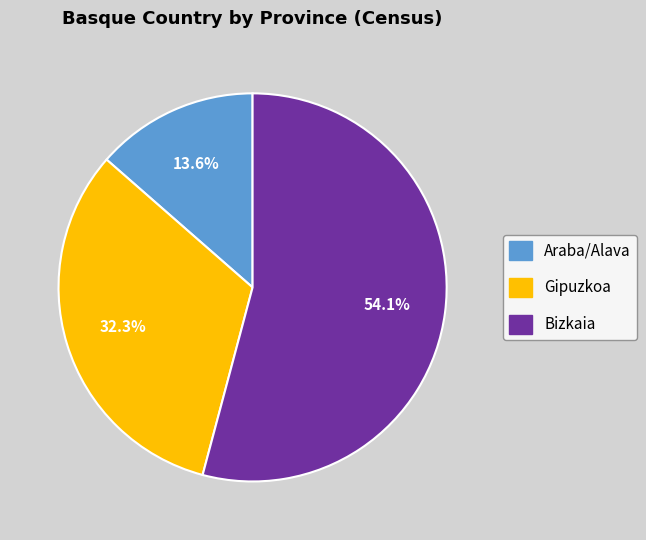

To the nearest percent, what is the combined percentage of Araba/Alava and Gipuzkoa?

46%